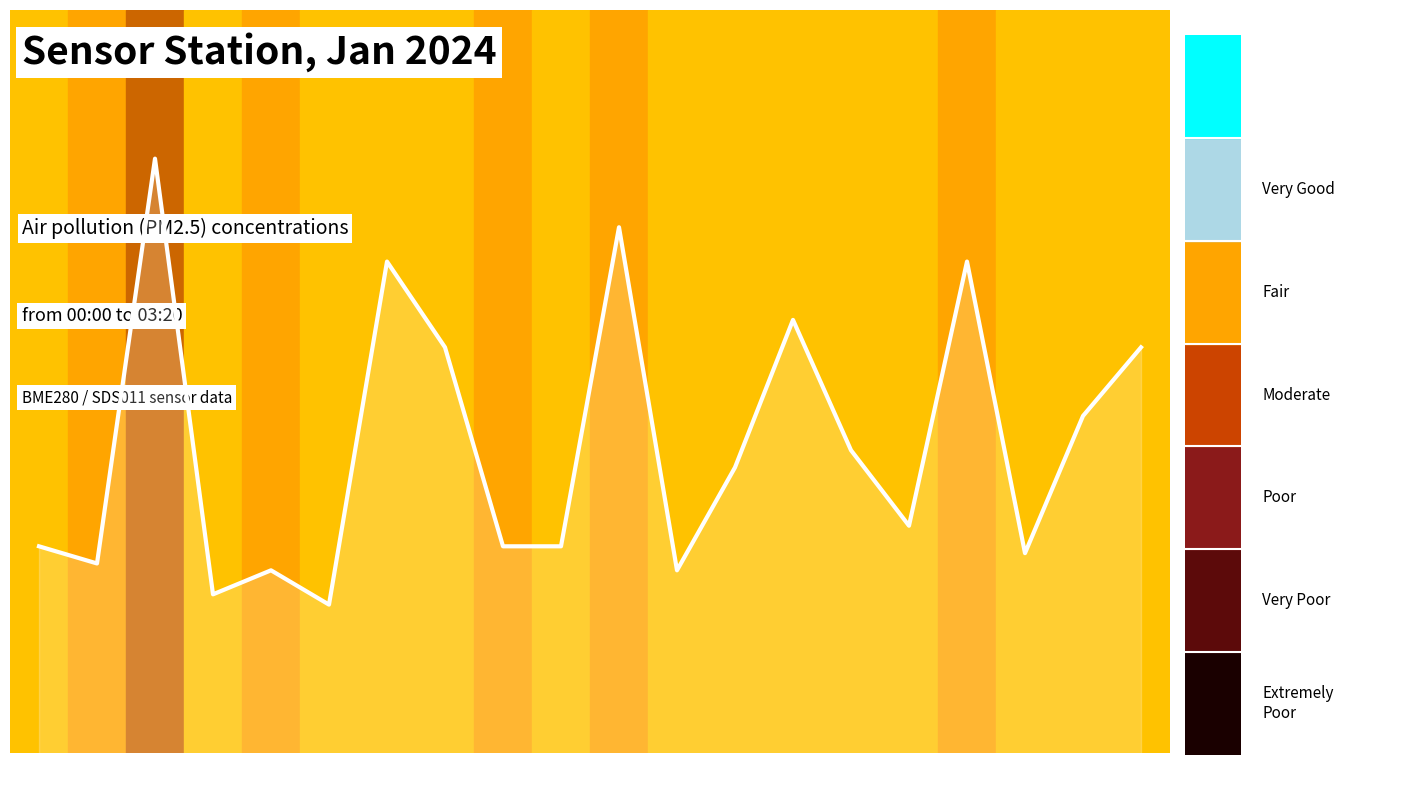

True or false: the data shows 0.3 at 01:32.

True